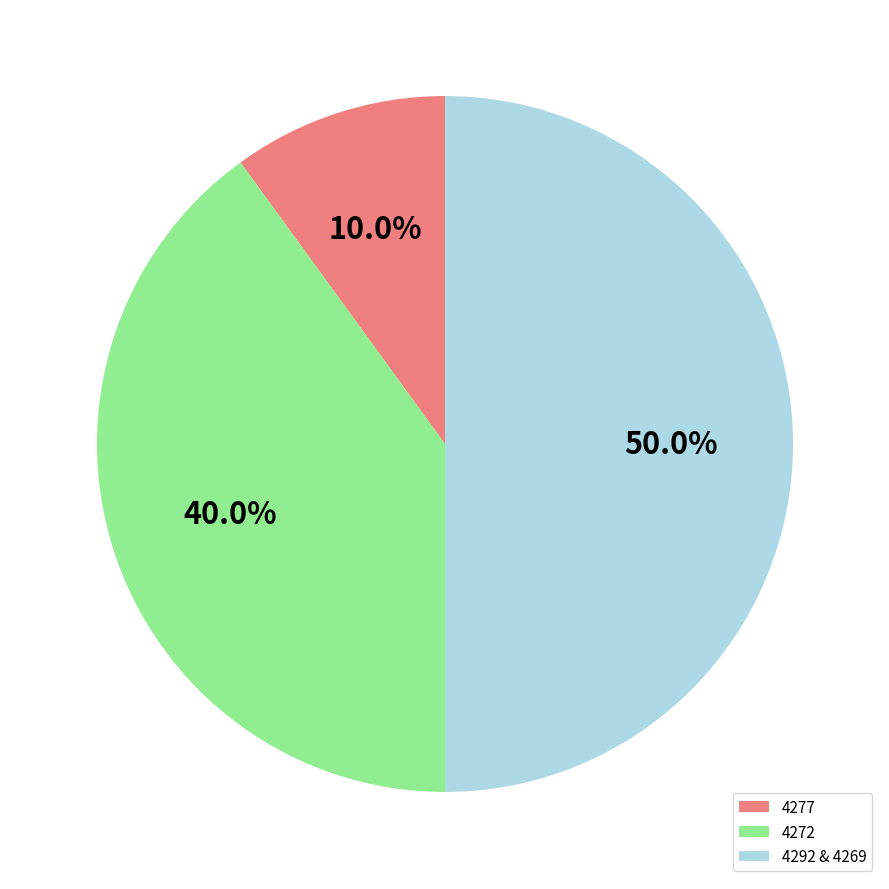

Count the number of slices in the pie.

3